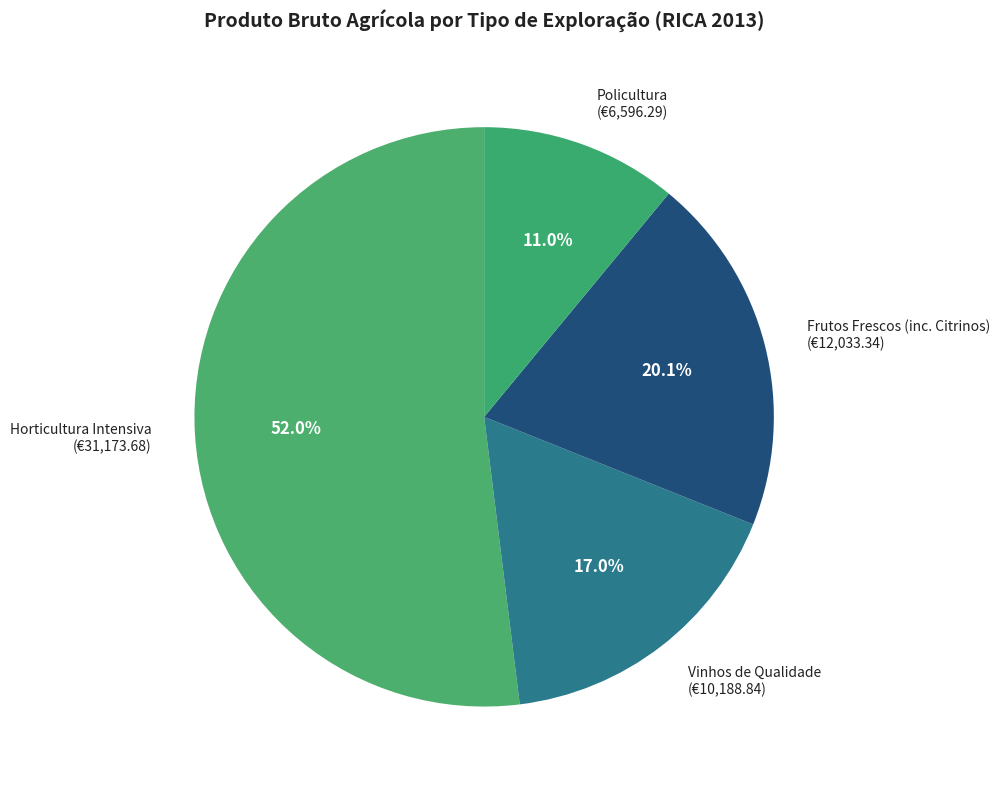

Is the sum of Frutos Frescos (inc. Citrinos) and Horticultura Intensiva greater than half?

Yes